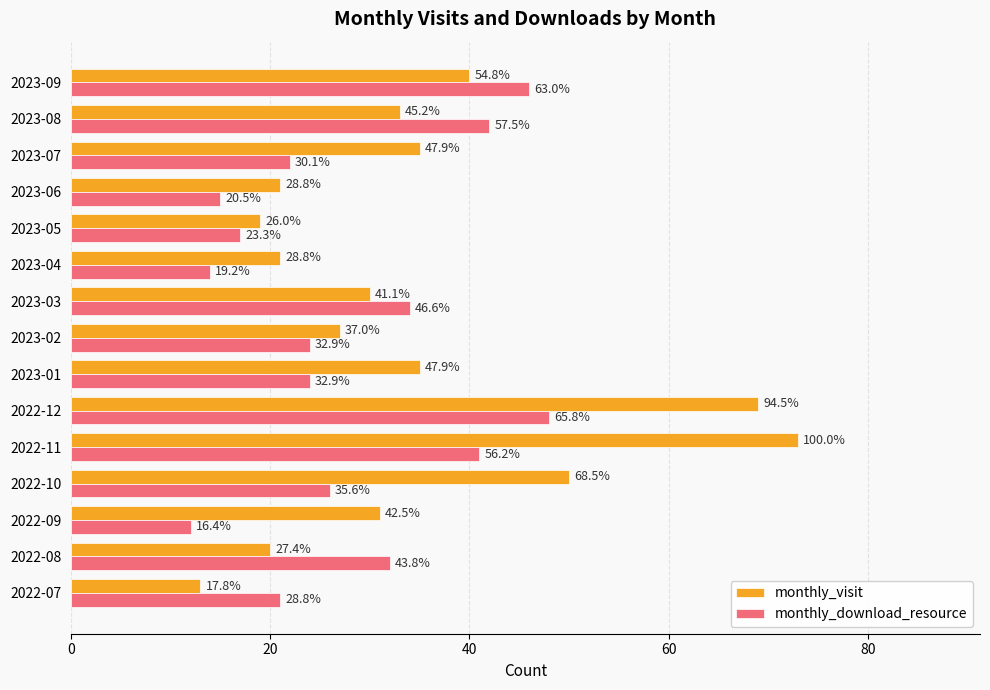

What is the difference between the maximum and minimum values in the monthly_download_resource series?

36